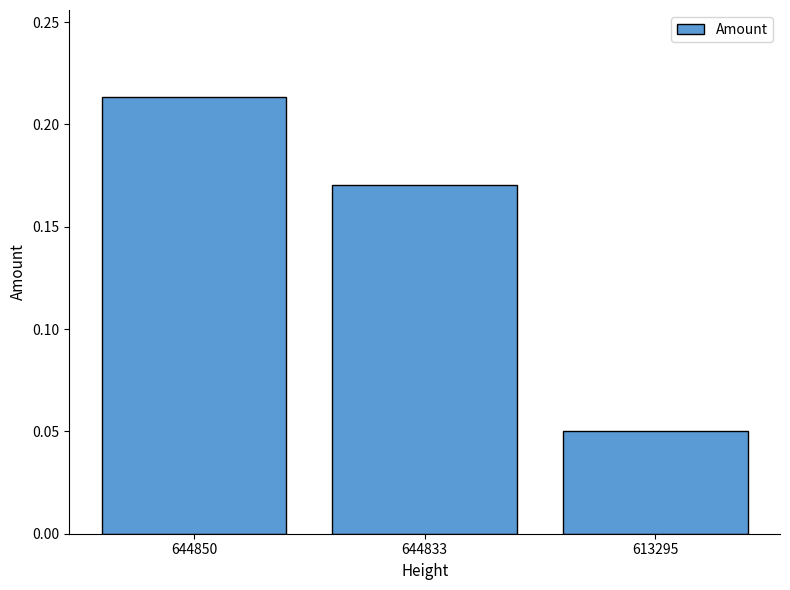

At which category does the chart reach its peak across all series?

644850